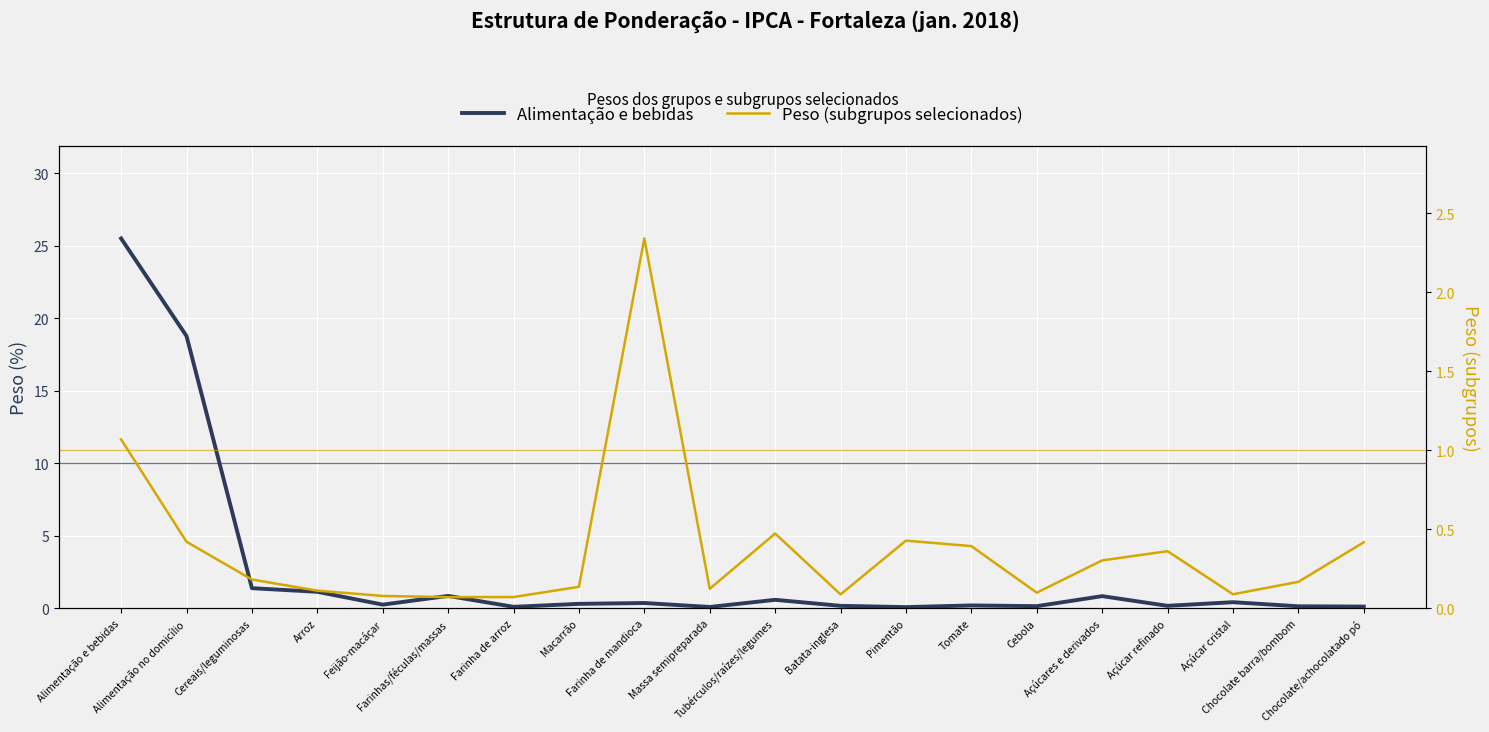

Is it true that Alimentação e bebidas equals 0.1 at Massa semipreparada?

True